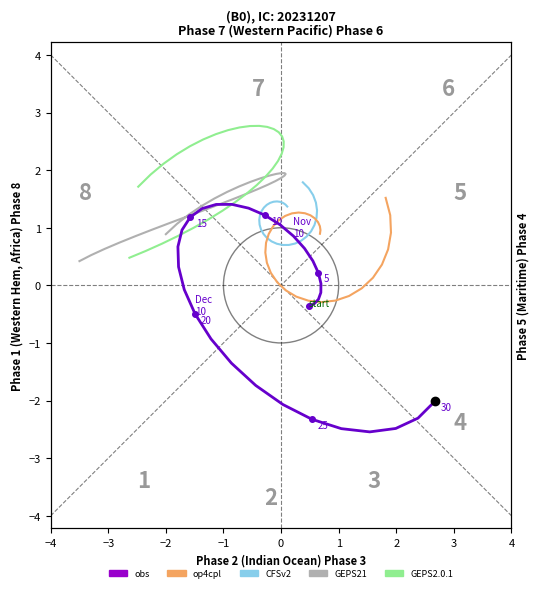

What is the sum of all op4cpl values?

19.8